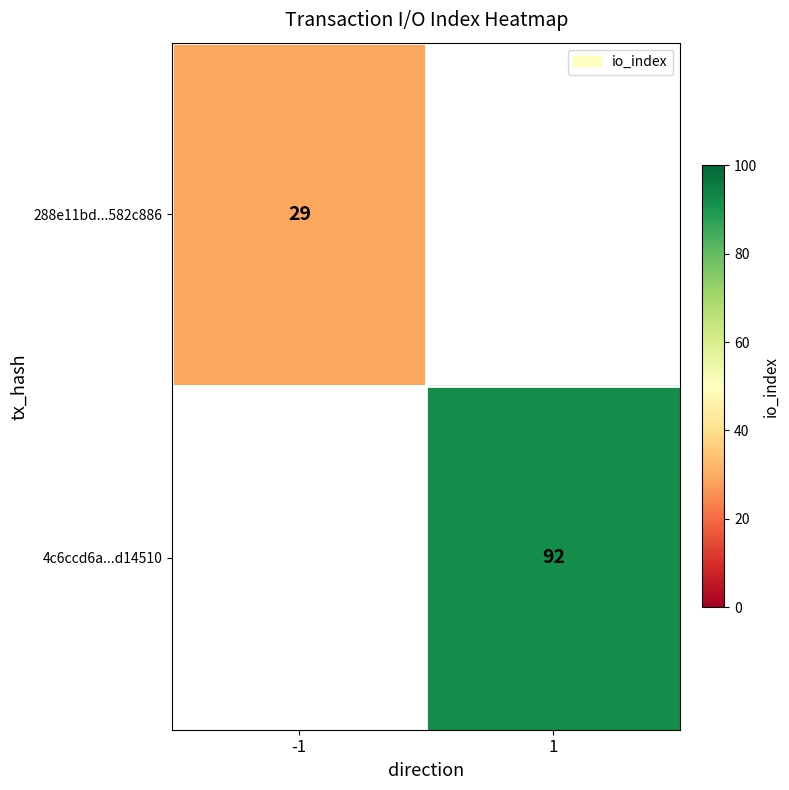

True or false: 4c6ccd6a...d14510 has a value of 48.0 at 1.

False